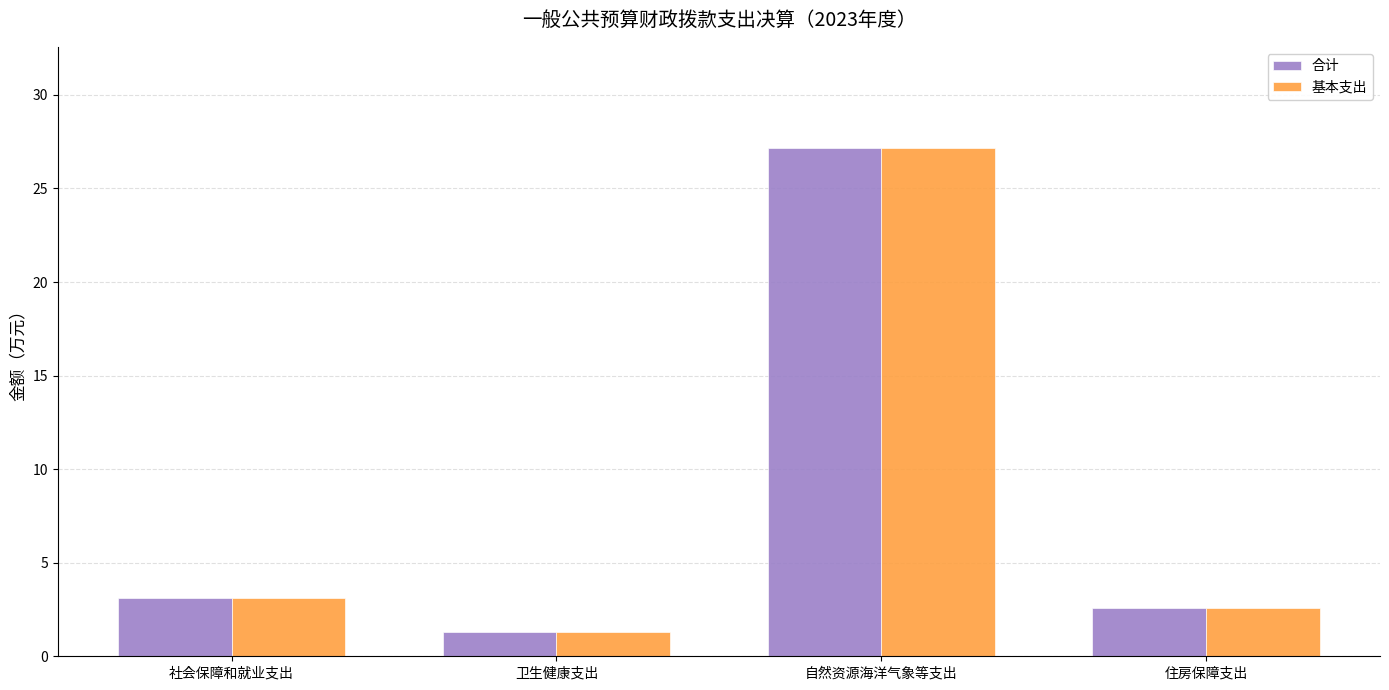

What is the label of the 3rd bar from the right?

卫生健康支出